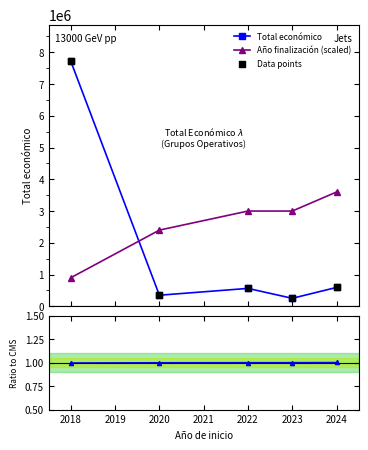

What is the value of the Año finalización (scaled) point at the 4th from the left?

3000000